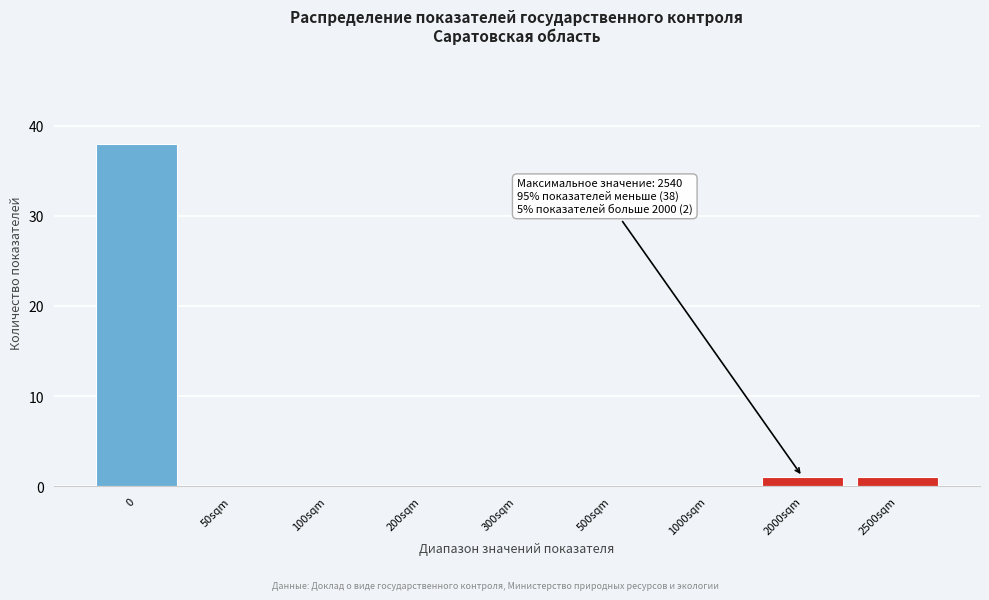

Reading left to right, list all the values displayed in this chart.

0=38	50sqm=0	100sqm=0	200sqm=0	300sqm=0	500sqm=0	1000sqm=0	2000sqm=1	2500sqm=1